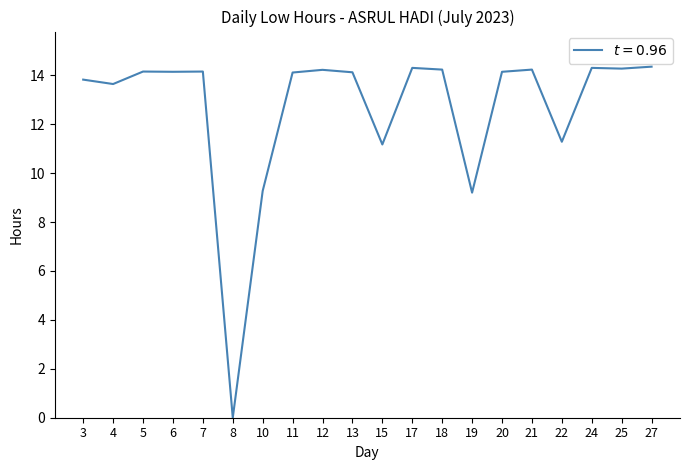

The value at 6 is 7.7. True or false?

False